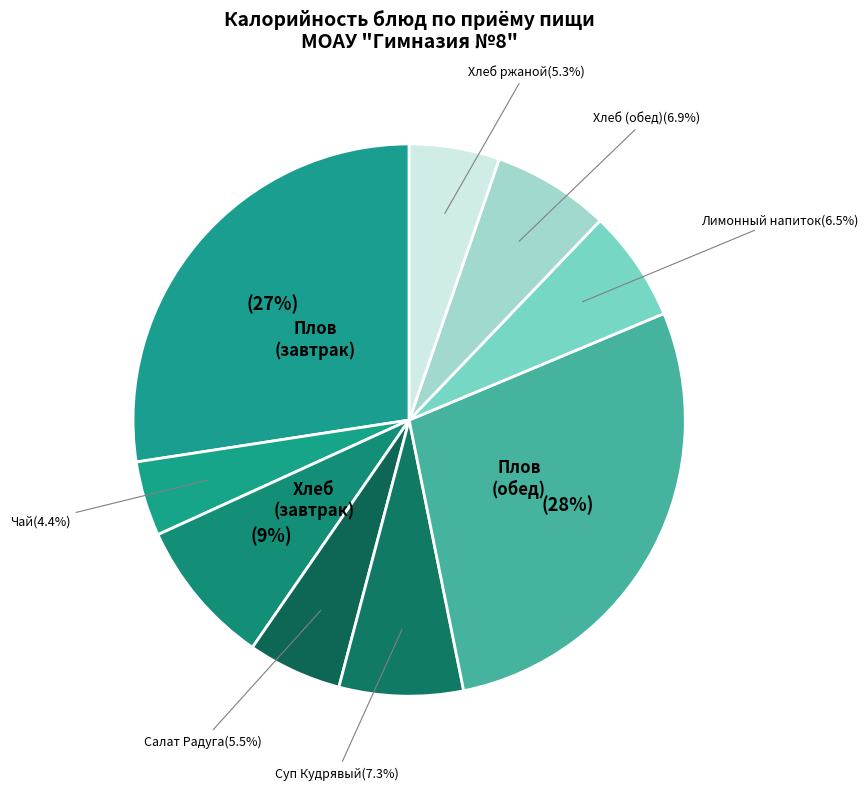

Rank the categories by value from highest to lowest.

Плов из филе птицы (обед), Плов из филе птицы, огурцы соленые, Хлеб пшеничный (завтрак), Суп Кудрявый, Хлеб пшеничный (обед), Лимонный напиток, Салат Радуга, Хлеб столовый ржано-пшеничный, Чай с сахаром